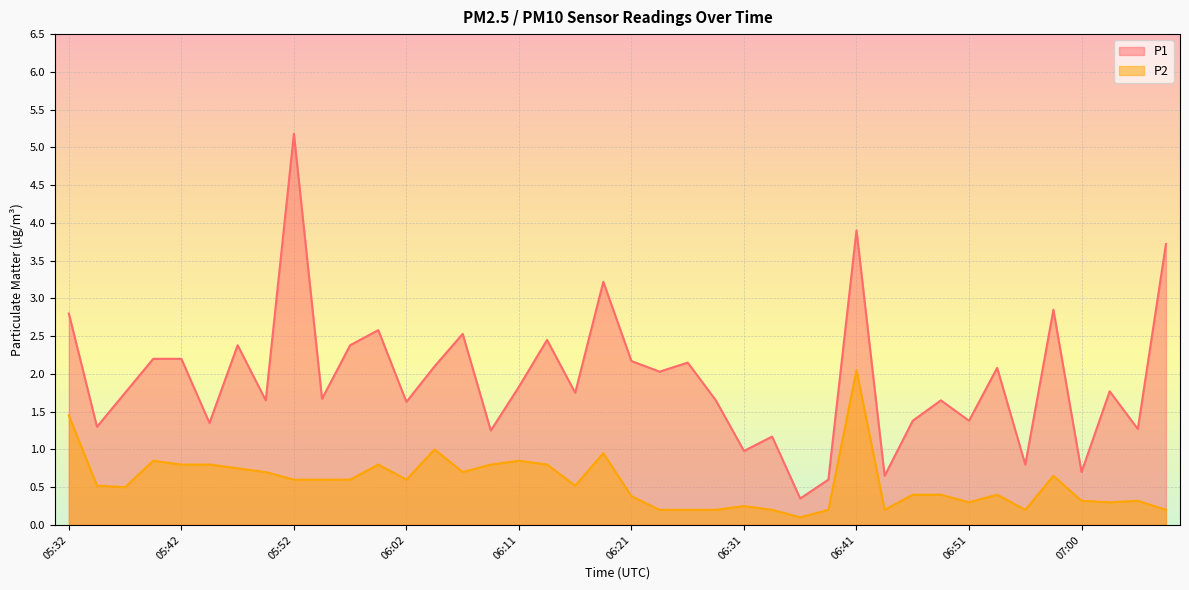

Does the chart display data point markers on the line(s)?

No